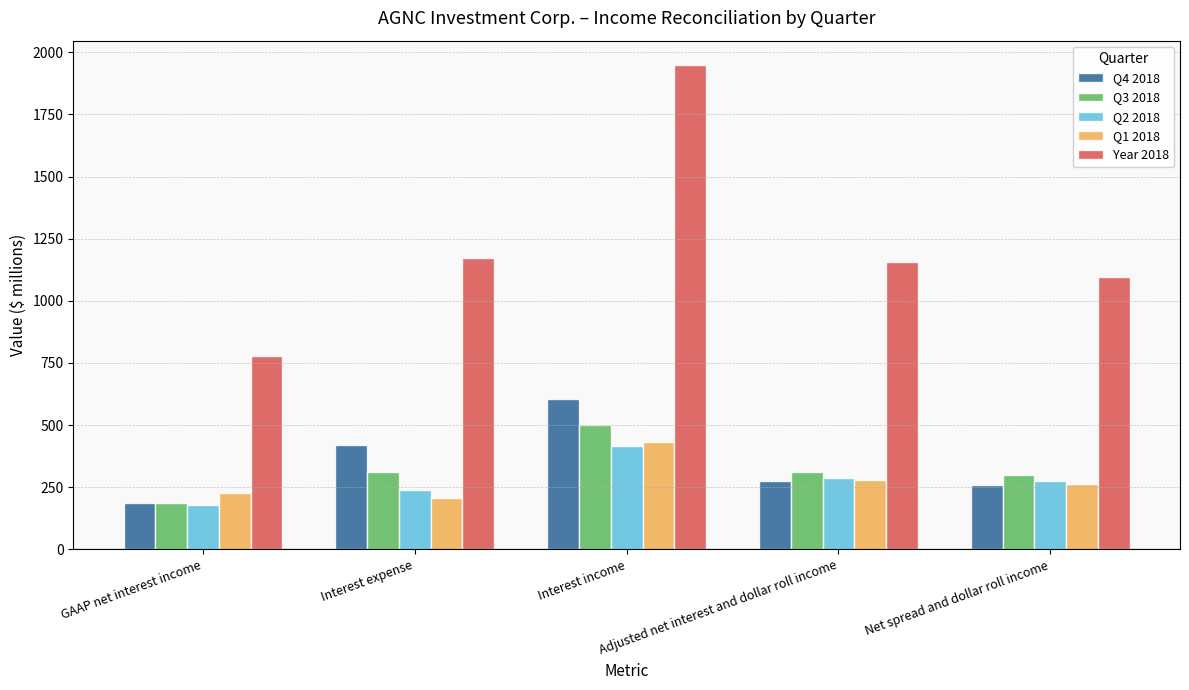

What is the greatest value displayed?

1949